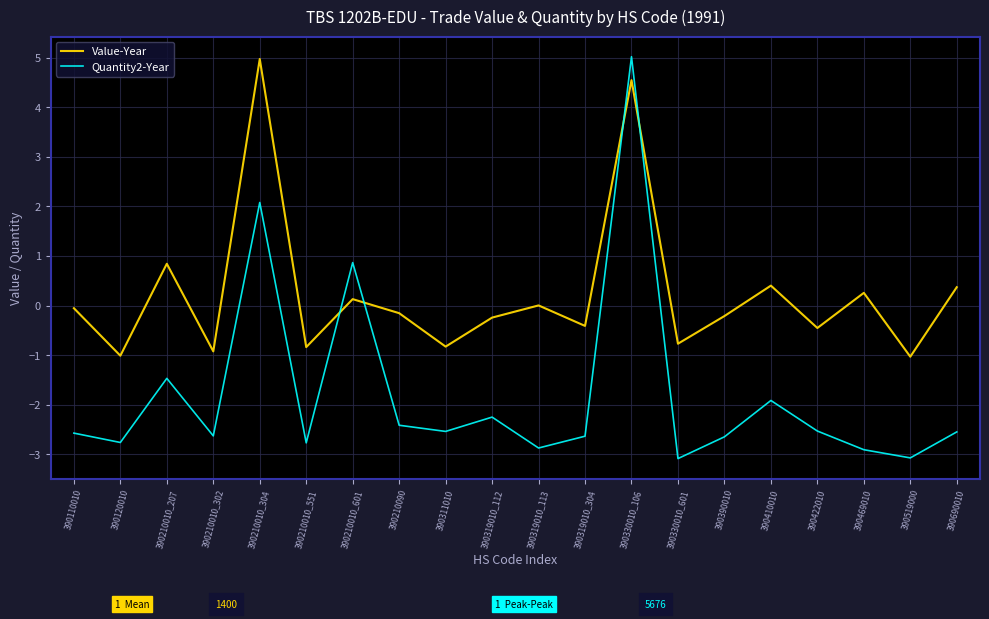

Which series changed the most between 390311010 and 390519000?

Quantity2-Year